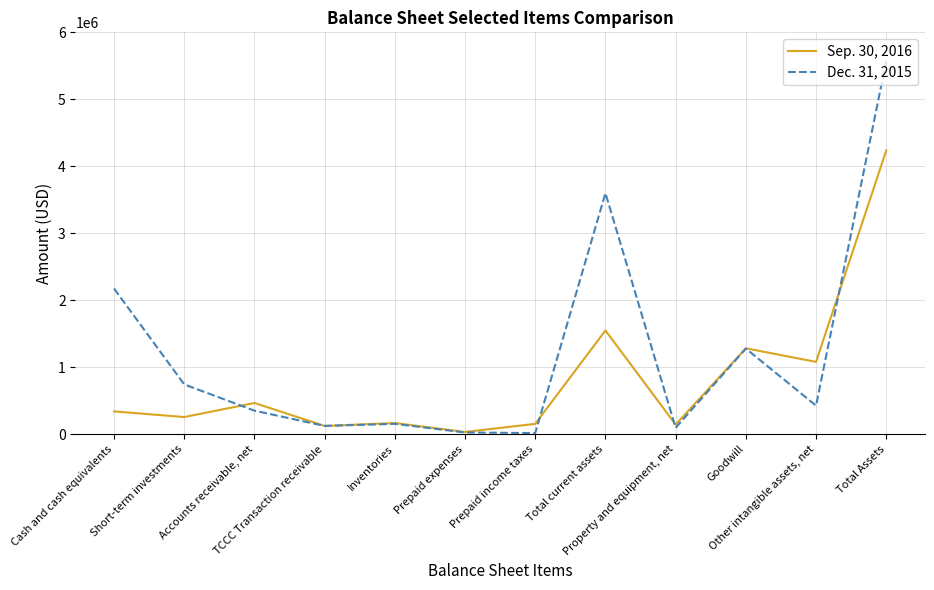

Rank the series by their average value, from lowest to highest.

Sep. 30, 2016, Dec. 31, 2015